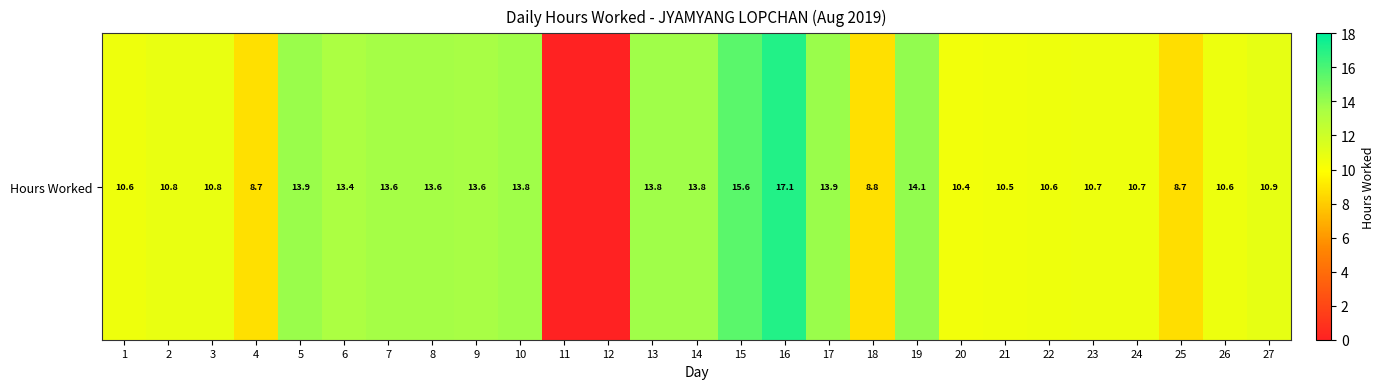

Where does the data first go above 10?

1